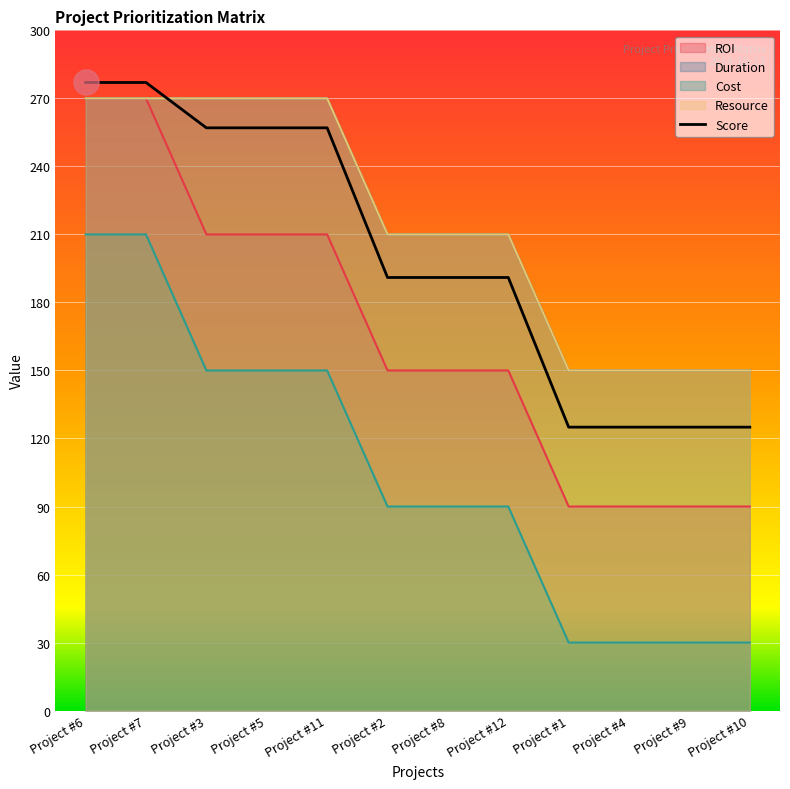

What is the difference between the maximum and second lowest values?

152